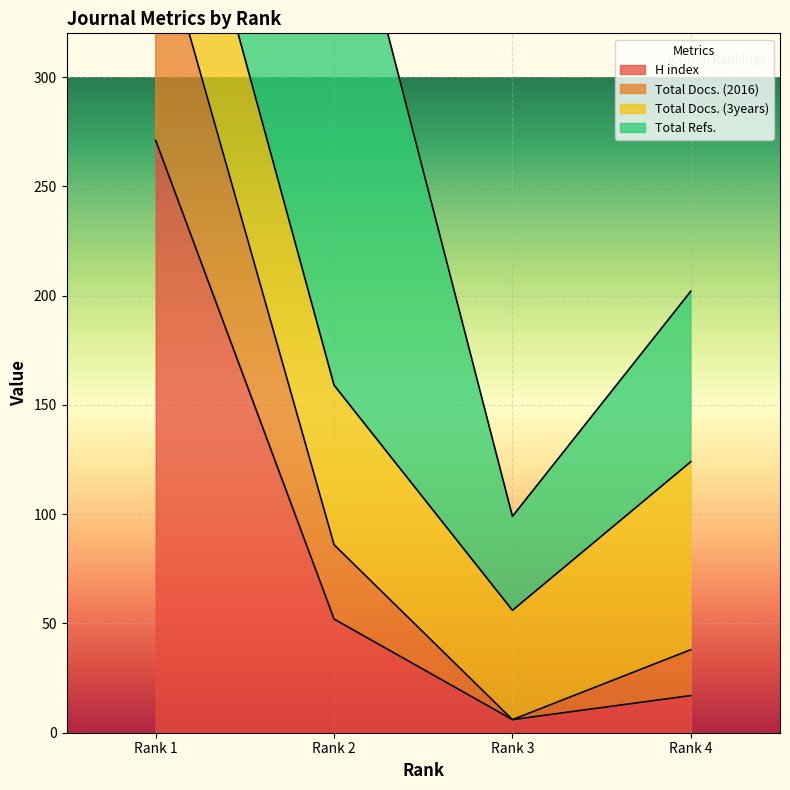

At which label is H index closest to 138?

Rank 2